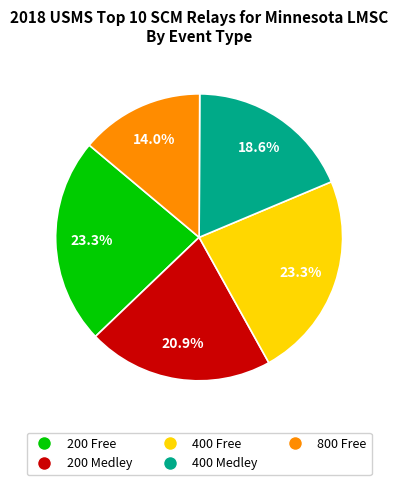

Do 200 Free and 400 Free together represent more than half of the pie?

No